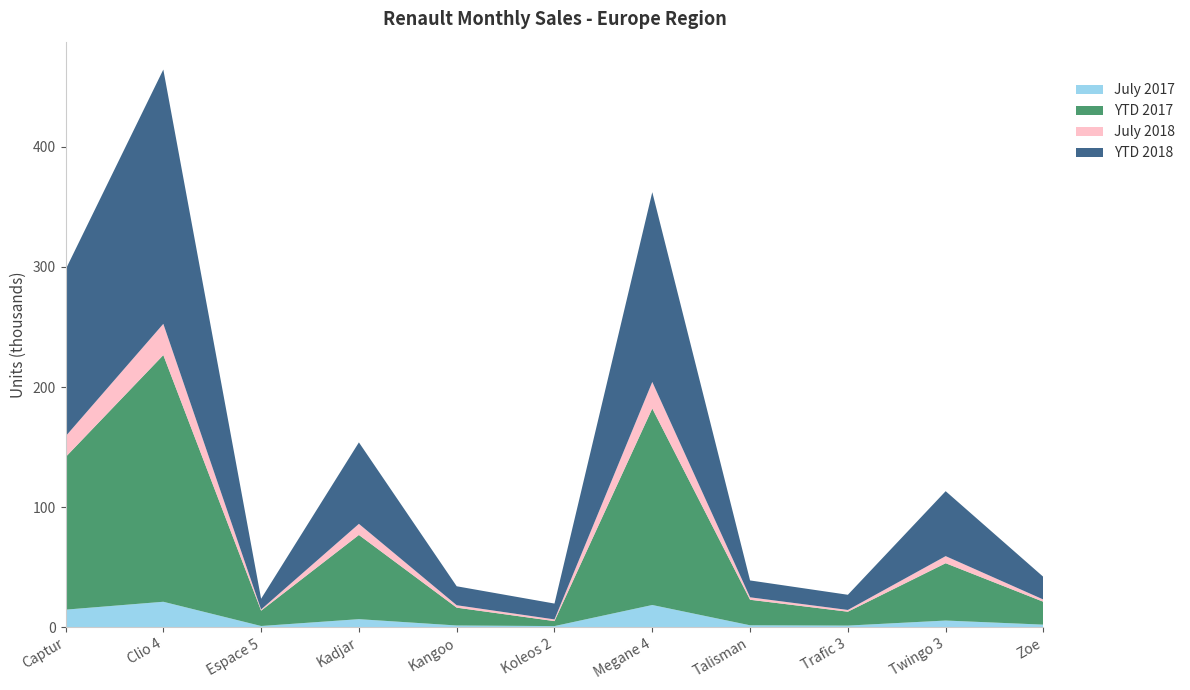

Reading left to right, what are all the values shown in this chart?

July 2017: 14677	21243	1063	6760	1489	1001	18551	1658	1408	5615	2191
YTD 2017: 126981	205390	12762	70104	14854	4138	163619	21250	11562	47725	19021
July 2018: 17323	26042	1006	9257	2020	1414	22127	2055	1458	5910	1870
YTD 2018: 138764	211717	8934	67830	15786	13199	158012	14038	12636	54072	18831